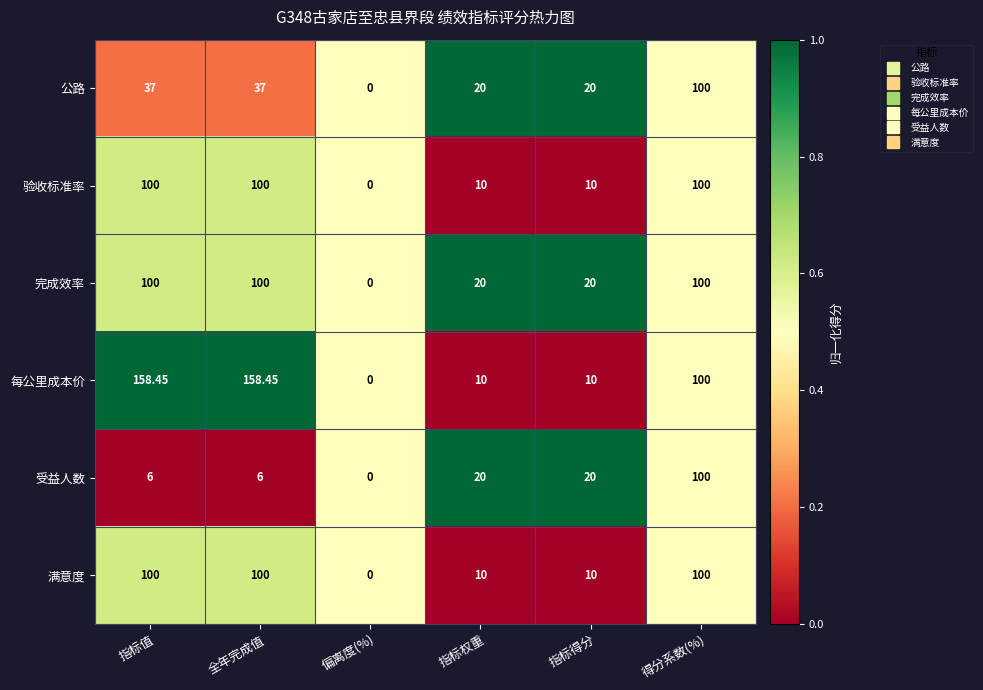

Count the number of data series in this chart.

6